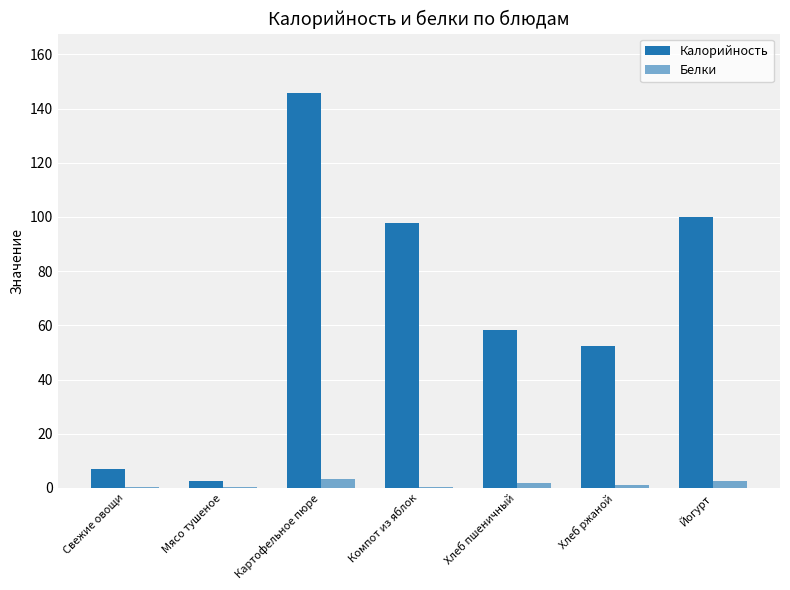

What is the total value across all series at Хлеб пшеничный?

60.4